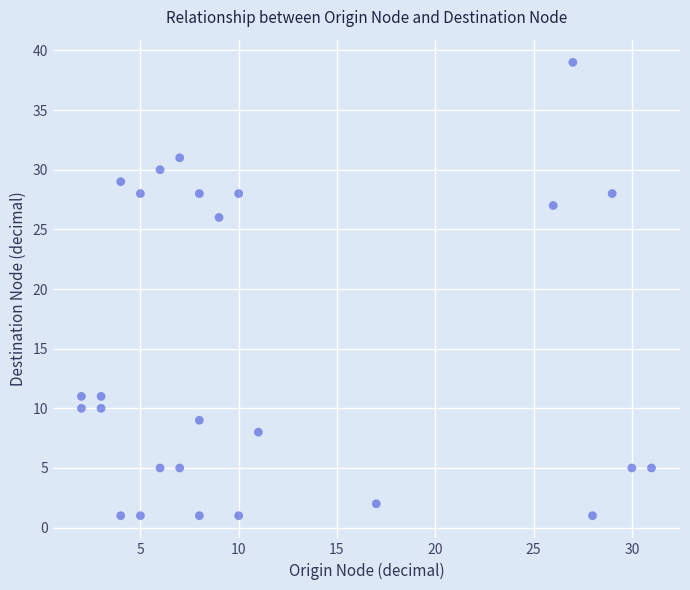

What Y value in the scatter plot is closest to 20?

26